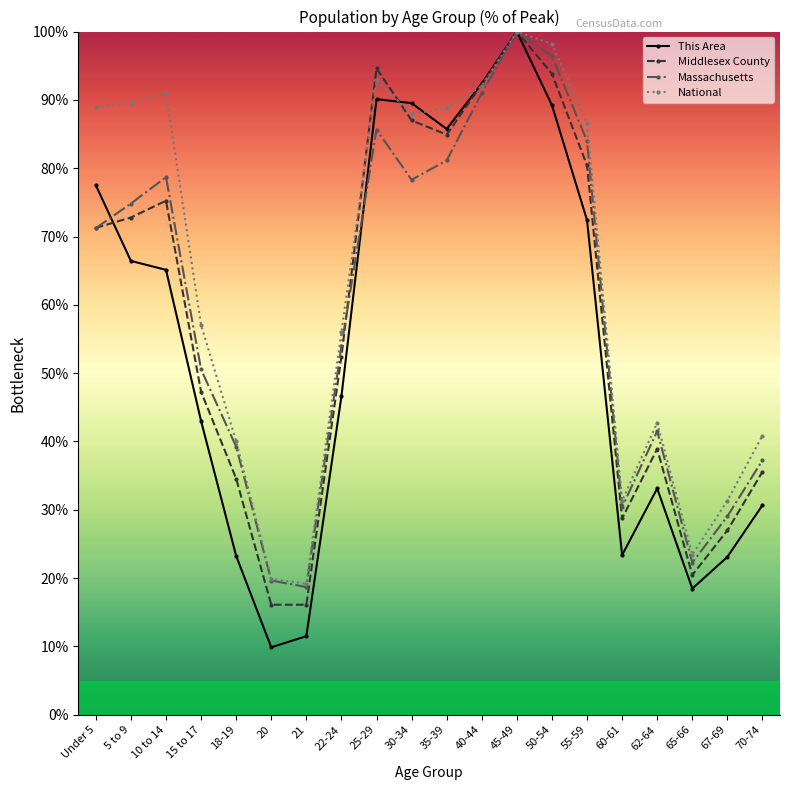

How many values in the This Area series are below 65?

10